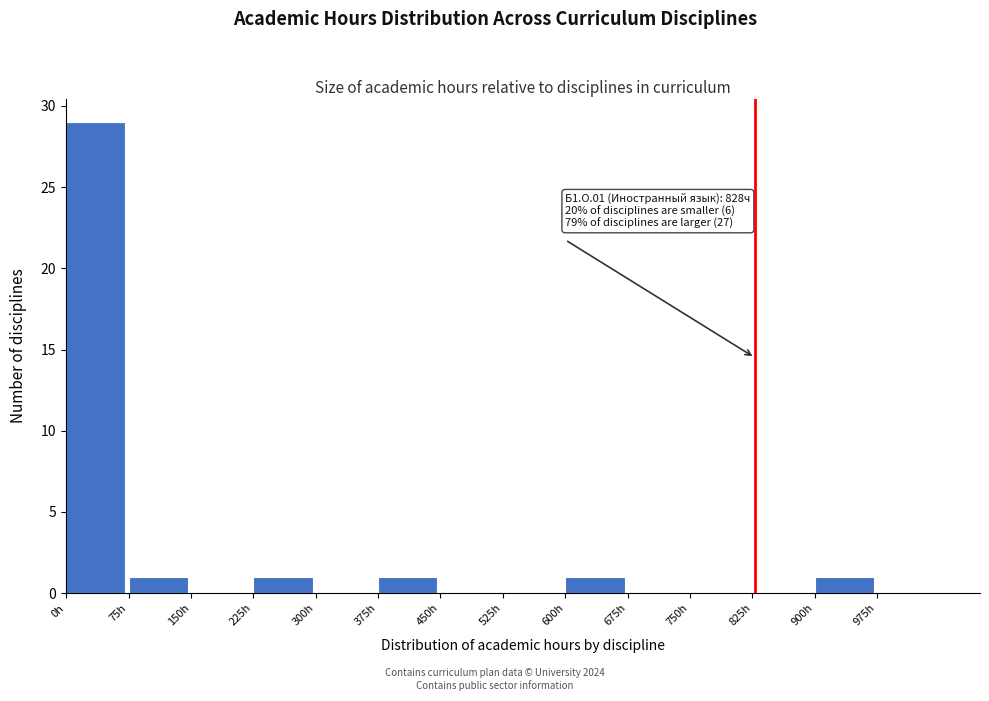

Over which range of the x-axis is the bar tallest?

0 to 75